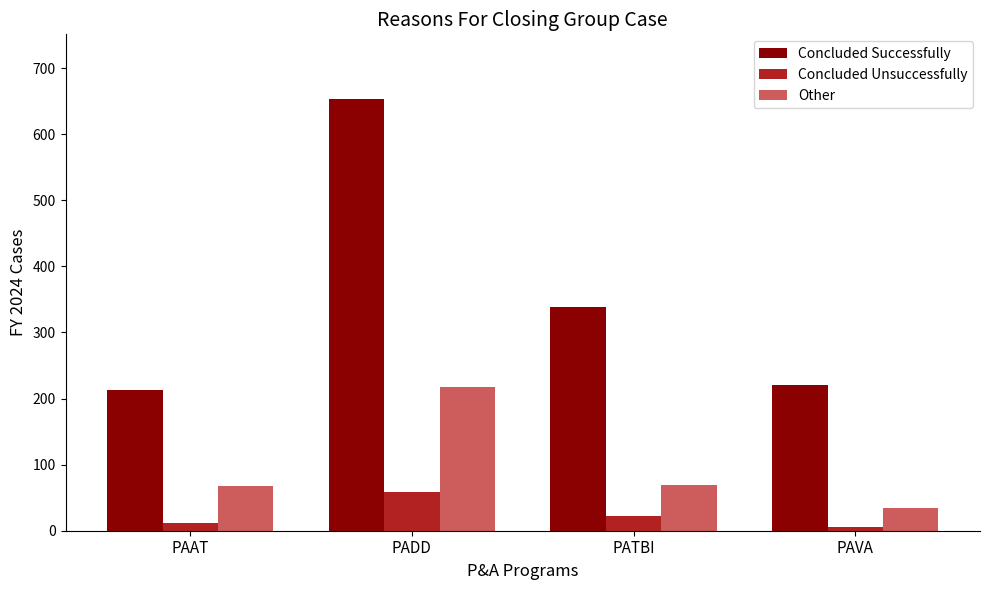

How many series are shown in this chart?

3